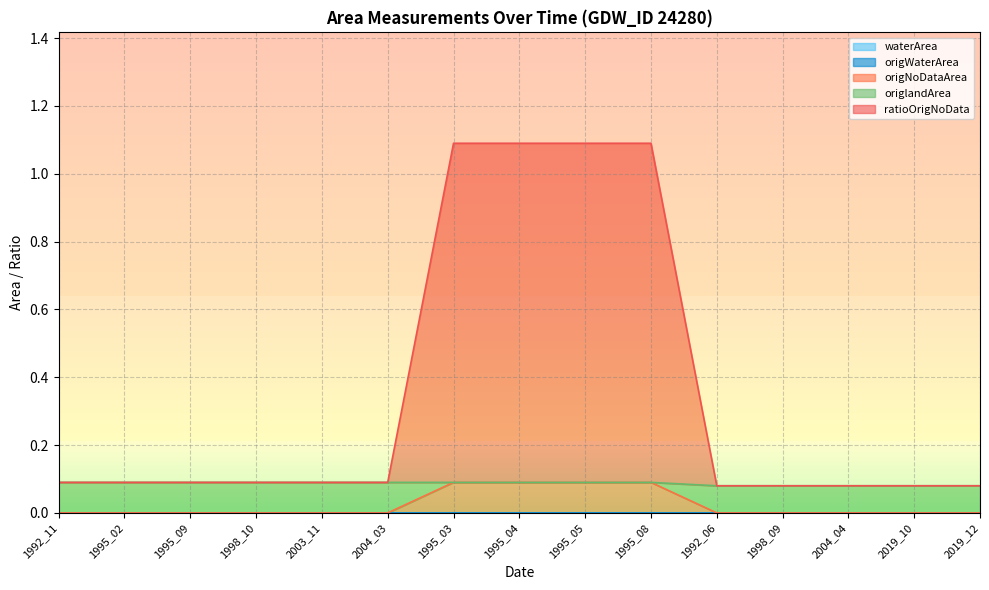

Reading right to left, transcribe all the data shown in this chart.

waterArea: 0.0	0.0	0.0	0.0	0.0	0.0	0.0	0.0	0.0	0.0	0.0	0.0	0.0	0.0	0.0
origWaterArea: 0.0	0.0	0.0	0.0	0.0	0.0	0.0	0.0	0.0	0.0	0.0	0.0	0.0	0.0	0.0
origNoDataArea: 0.0	0.0	0.0	0.0	0.0	0.1	0.1	0.1	0.1	0.0	0.0	0.0	0.0	0.0	0.0
origlandArea: 0.1	0.1	0.1	0.1	0.1	0.0	0.0	0.0	0.0	0.1	0.1	0.1	0.1	0.1	0.1
ratioOrigNoData: 0.0	0.0	0.0	0.0	0.0	1.0	1.0	1.0	1.0	0.0	0.0	0.0	0.0	0.0	0.0